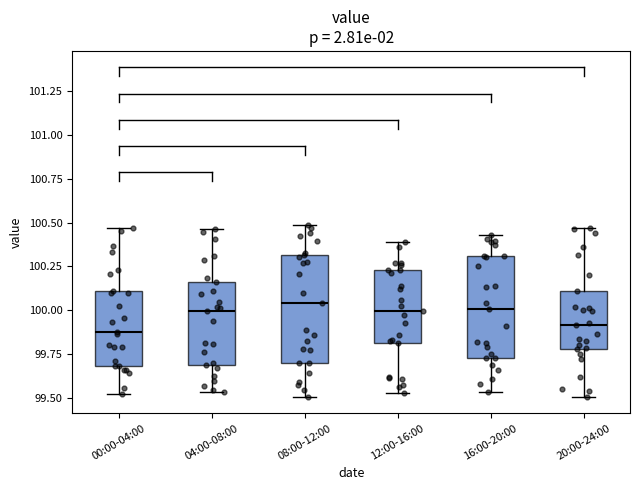

Where does the upper whisker of the box for 08:00-12:00 end on the y-axis? The values are not printed on the chart, so give them approximately, as read against the axis.

100.50